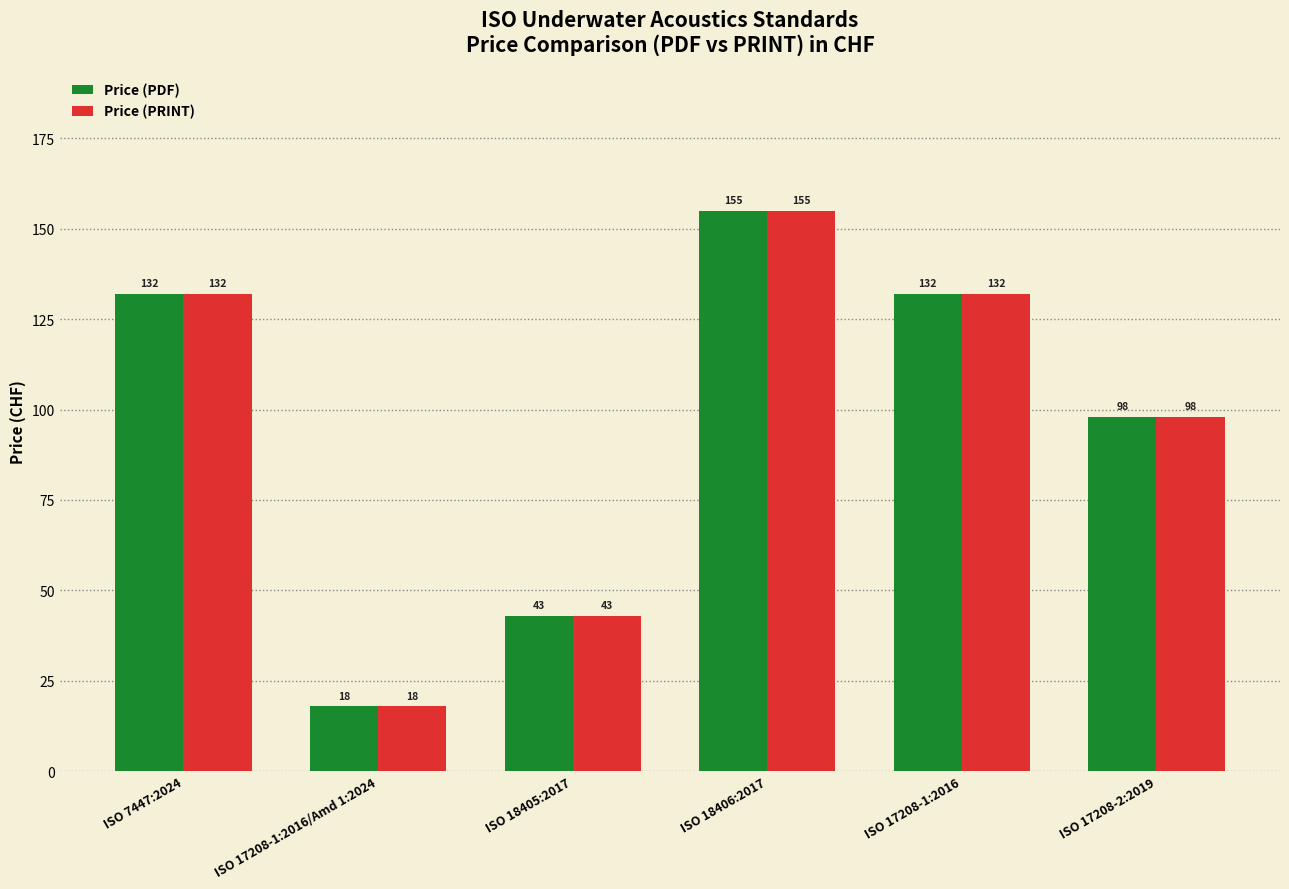

True or false: Price (PRINT) has a value of 261 at ISO 18406:2017.

False